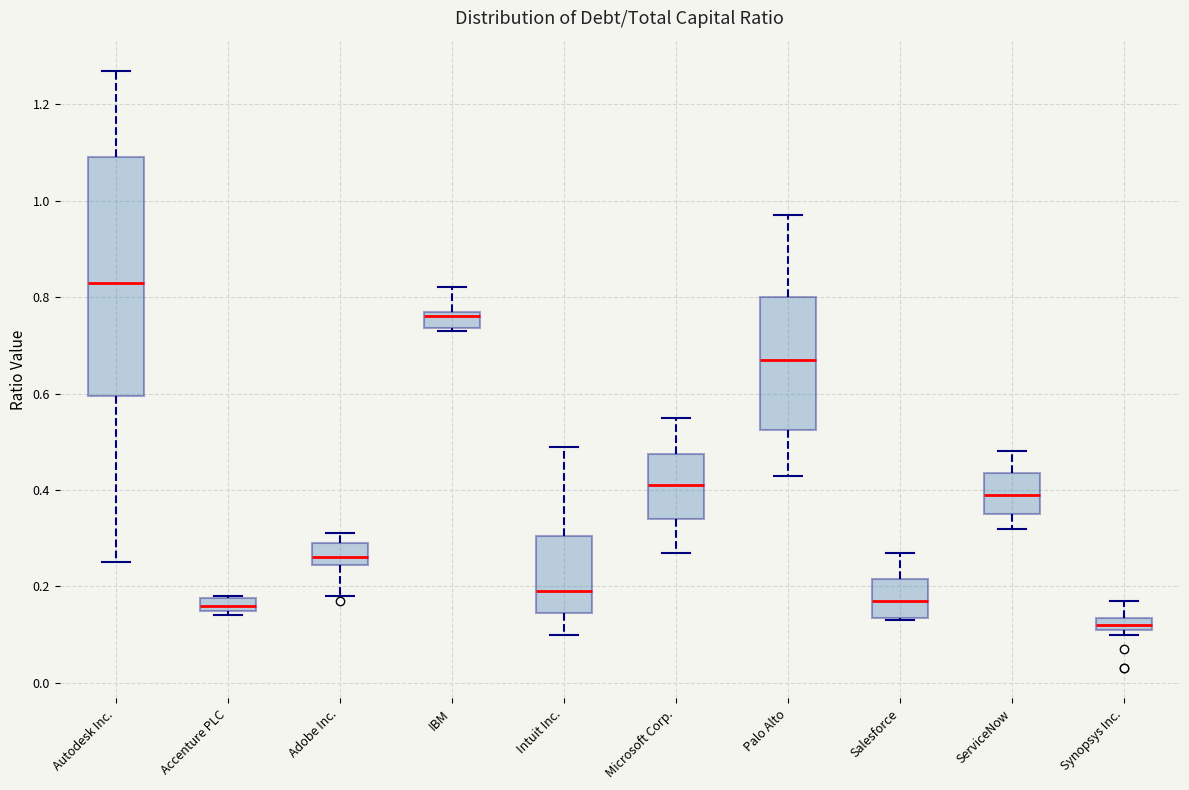

Which box has the lowest median line?

Synopsys Inc.